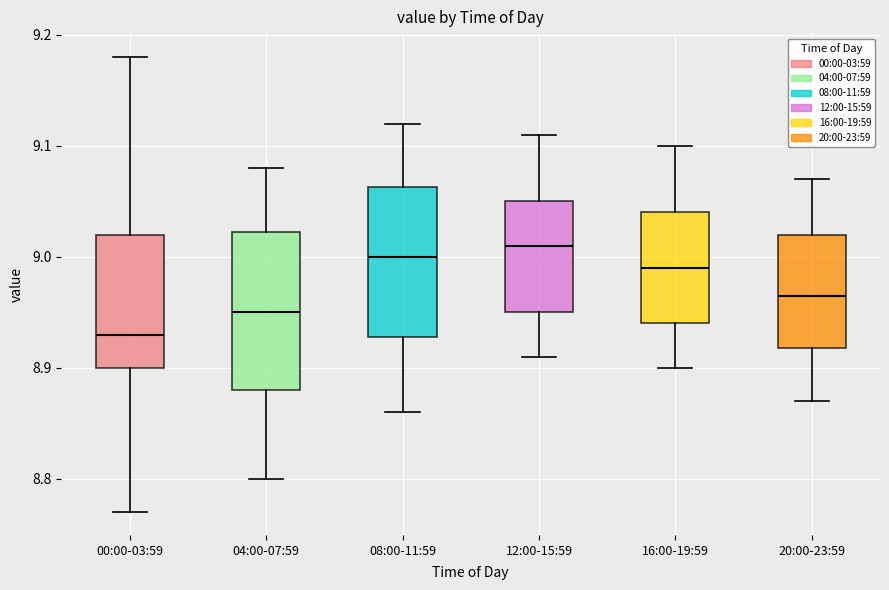

Where does the lower whisker of the box for 12:00-15:59 end on the y-axis? The values are not printed on the chart, so give them approximately, as read against the axis.

8.91